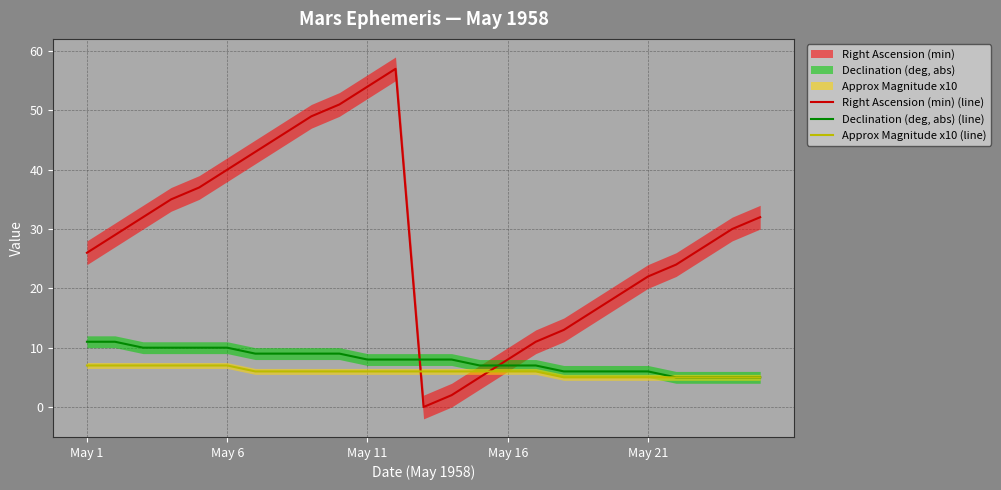

Between which two adjacent categories do Declination (deg, abs) (line) and Right Ascension (min) (line) first intersect?

11 and 12